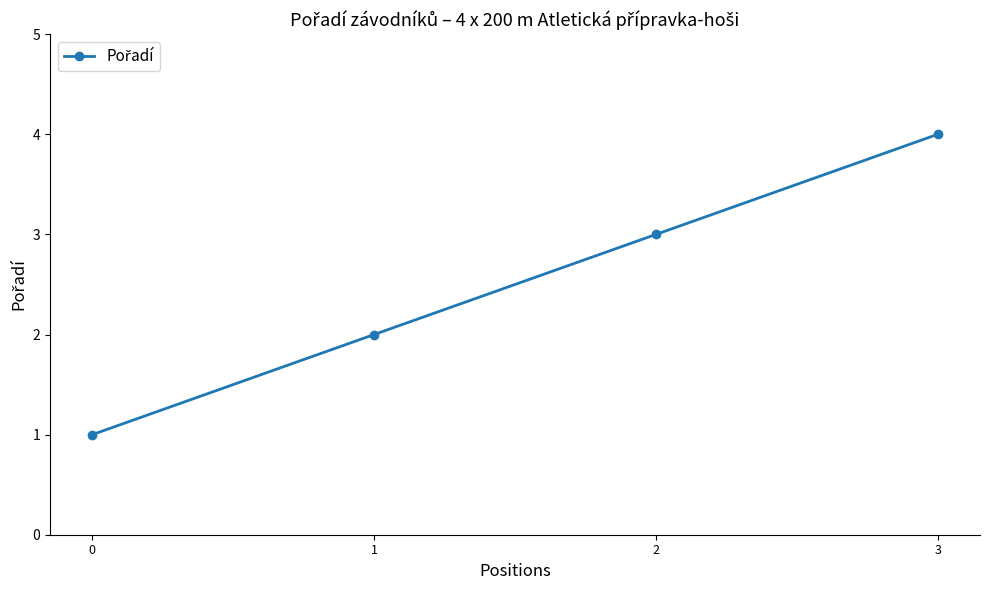

How many distinct data groups are displayed?

1